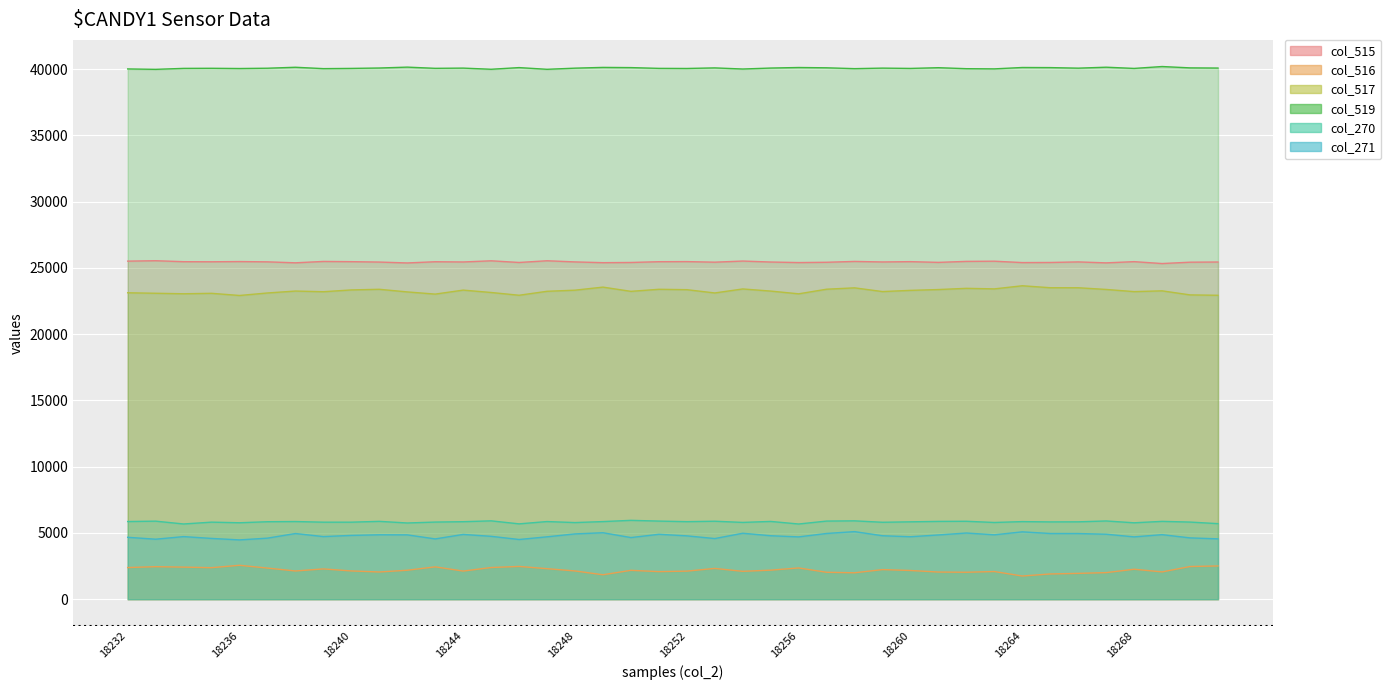

Reading left to right, list all the values displayed in this chart.

col_515: 18232=25515	18233=25546	18234=25473	18235=25466	18236=25483	18237=25461	18238=25388	18239=25492	18240=25475	18241=25445	18242=25378	18243=25469	18244=25452	18245=25540	18246=25414	18247=25543	18248=25456	18249=25399	18250=25414	18251=25472	18252=25480	18253=25436	18254=25521	18255=25448	18256=25407	18257=25429	18258=25493	18259=25453	18260=25476	18261=25421	18262=25496	18263=25510	18264=25406	18265=25414	18266=25456	18267=25384	18268=25476	18269=25333	18270=25435	18271=25448
col_516: 18232=2388	18233=2456	18234=2421	18235=2380	18236=2560	18237=2349	18238=2131	18239=2286	18240=2133	18241=2055	18242=2186	18243=2442	18244=2124	18245=2391	18246=2474	18247=2304	18248=2133	18249=1845	18250=2179	18251=2082	18252=2119	18253=2323	18254=2105	18255=2193	18256=2359	18257=2033	18258=1994	18259=2235	18260=2167	18261=2050	18262=2034	18263=2089	18264=1750	18265=1906	18266=1950	18267=2006	18268=2262	18269=2060	18270=2468	18271=2510
col_517: 18232=23127	18233=23090	18234=23052	18235=23086	18236=22923	18237=23112	18238=23257	18239=23206	18240=23342	18241=23390	18242=23192	18243=23027	18244=23328	18245=23149	18246=22940	18247=23239	18248=23323	18249=23554	18250=23235	18251=23390	18252=23361	18253=23113	18254=23416	18255=23255	18256=23048	18257=23396	18258=23499	18259=23218	18260=23309	18261=23371	18262=23462	18263=23421	18264=23656	18265=23508	18266=23506	18267=23378	18268=23214	18269=23273	18270=22967	18271=22938
col_519: 18232=40020	18233=39989	18234=40062	18235=40069	18236=40052	18237=40074	18238=40147	18239=40043	18240=40060	18241=40090	18242=40157	18243=40066	18244=40083	18245=39995	18246=40121	18247=39992	18248=40079	18249=40136	18250=40121	18251=40063	18252=40055	18253=40099	18254=40014	18255=40087	18256=40128	18257=40106	18258=40042	18259=40082	18260=40059	18261=40114	18262=40039	18263=40025	18264=40129	18265=40121	18266=40079	18267=40151	18268=40059	18269=40202	18270=40100	18271=40087
col_270: 18232=5862	18233=5891	18234=5678	18235=5816	18236=5770	18237=5848	18238=5862	18239=5814	18240=5814	18241=5876	18242=5753	18243=5822	18244=5850	18245=5914	18246=5687	18247=5861	18248=5784	18249=5859	18250=5952	18251=5896	18252=5853	18253=5886	18254=5796	18255=5870	18256=5676	18257=5897	18258=5914	18259=5807	18260=5840	18261=5873	18262=5882	18263=5791	18264=5857	18265=5834	18266=5840	18267=5905	18268=5767	18269=5875	18270=5822	18271=5703
col_271: 18232=4673	18233=4529	18234=4725	18235=4588	18236=4476	18237=4609	18238=4957	18239=4727	18240=4816	18241=4862	18242=4857	18243=4551	18244=4889	18245=4747	18246=4507	18247=4709	18248=4929	18249=5017	18250=4653	18251=4899	18252=4782	18253=4578	18254=4978	18255=4791	18256=4704	18257=4962	18258=5100	18259=4791	18260=4715	18261=4850	18262=4996	18263=4860	18264=5084	18265=4959	18266=4957	18267=4904	18268=4705	18269=4872	18270=4628	18271=4555